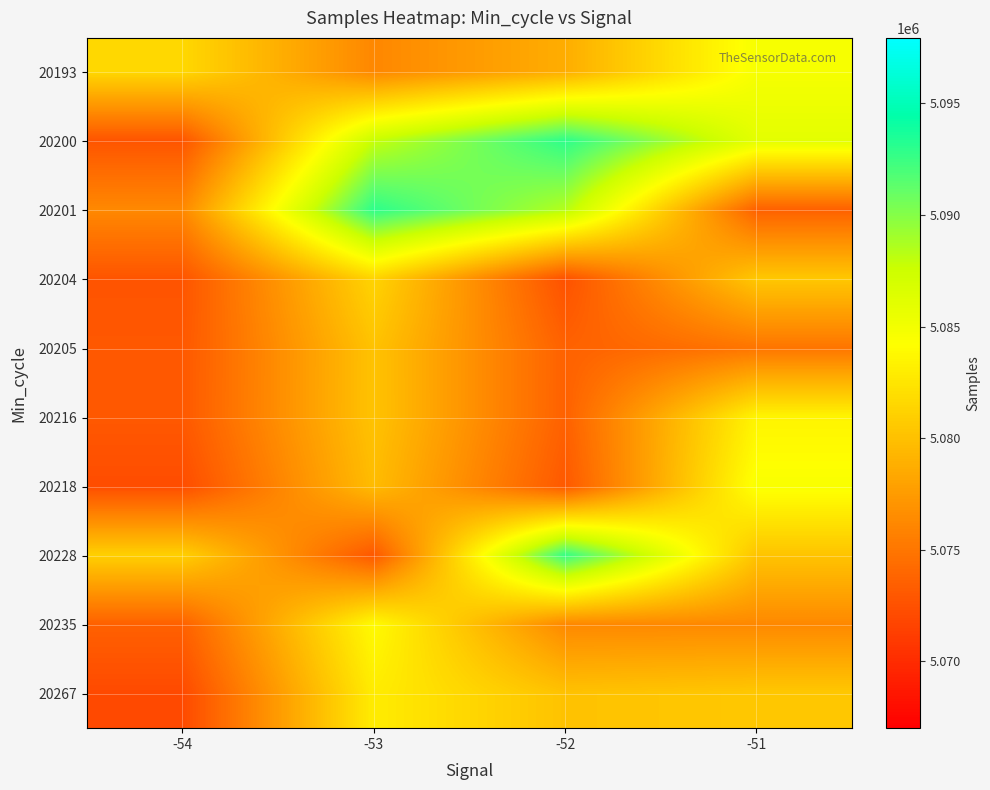

Between -54 and -52, which is larger?

-54